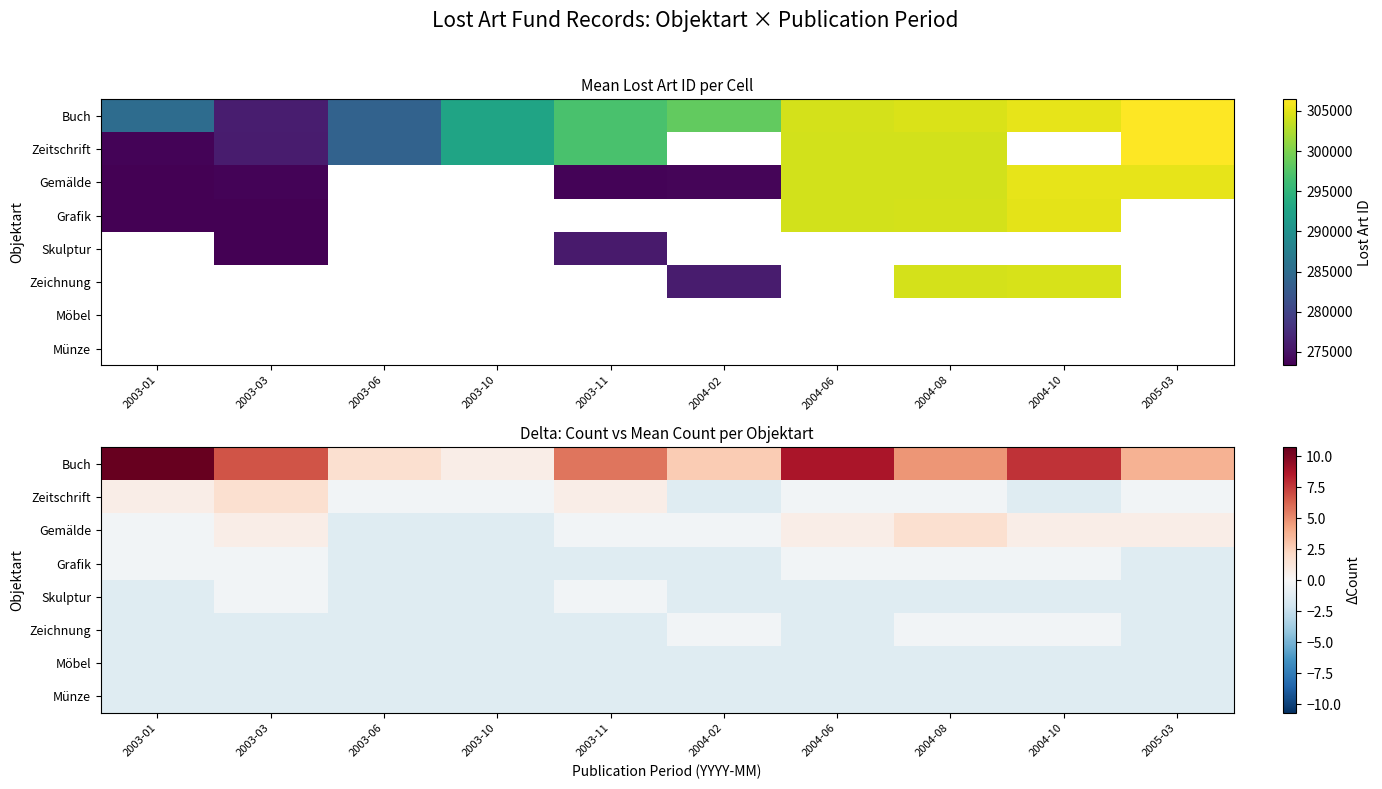

What is the total value across all series at 2003-06?

-6.2